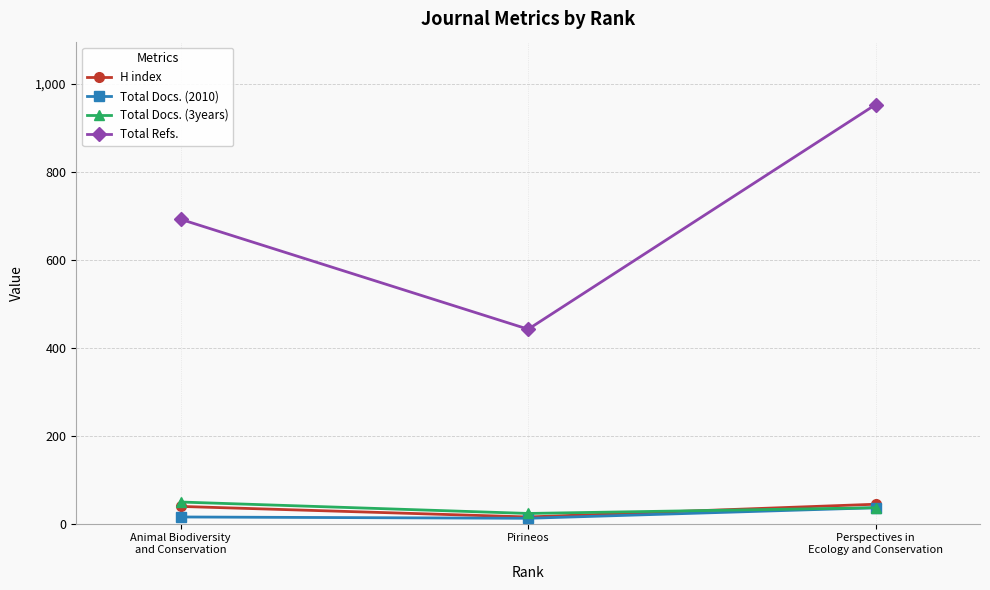

Which series changed the most between Animal Biodiversity
and Conservation and Pirineos?

Total Refs.